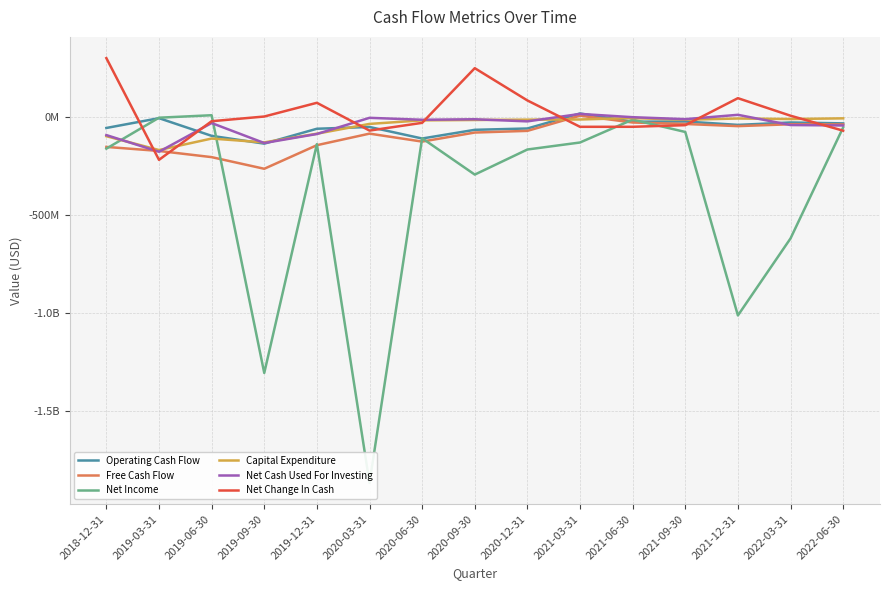

Rank the categories by Net Income value from lowest to highest.

2020-03-31, 2019-09-30, 2021-12-31, 2022-03-31, 2020-09-30, 2020-12-31, 2018-12-31, 2019-12-31, 2021-03-31, 2020-06-30, 2021-09-30, 2022-06-30, 2021-06-30, 2019-03-31, 2019-06-30